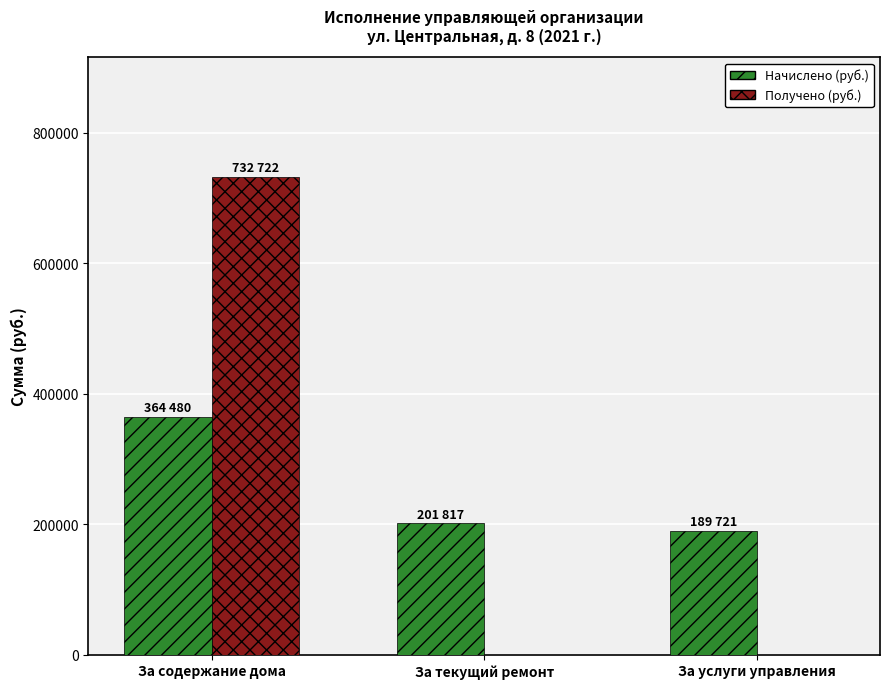

What is the sum of all Получено (руб.) values?

732722.4